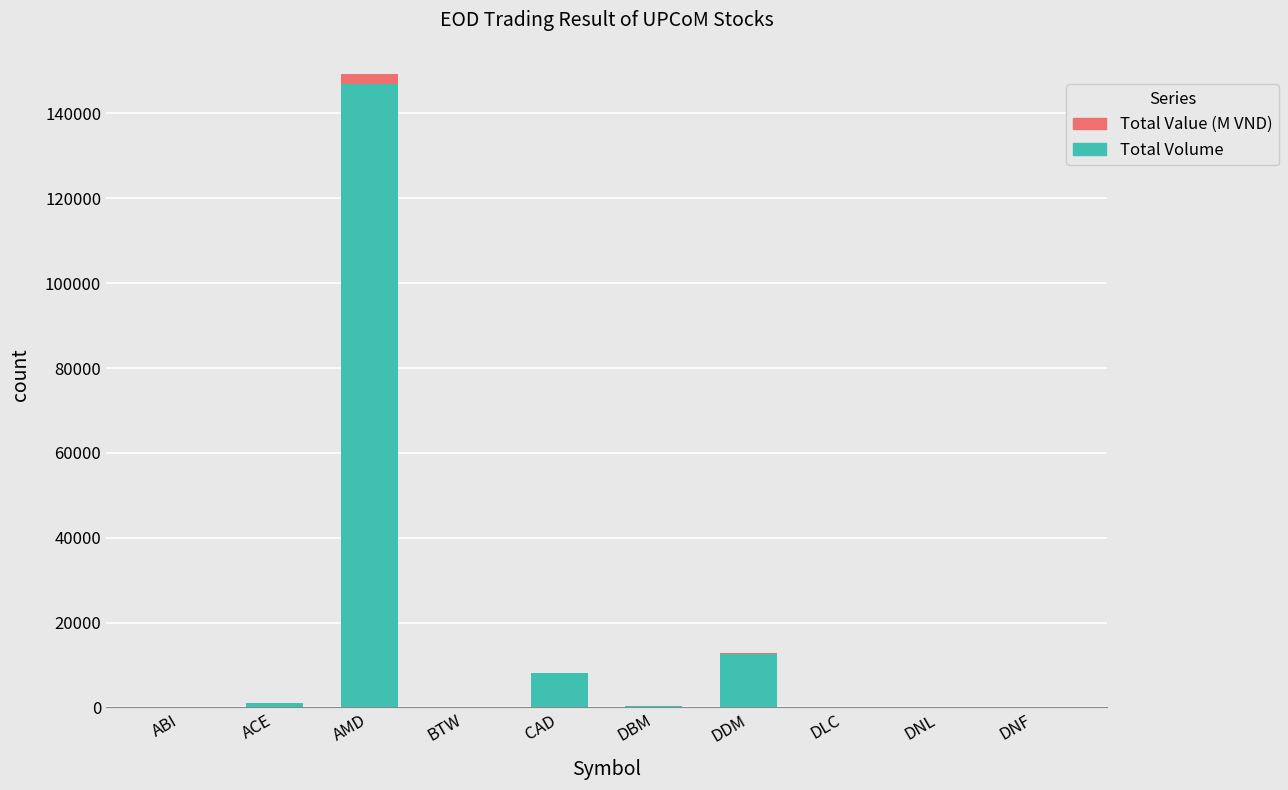

The Total Volume series shows 0.0 at ABI. True or false?

True